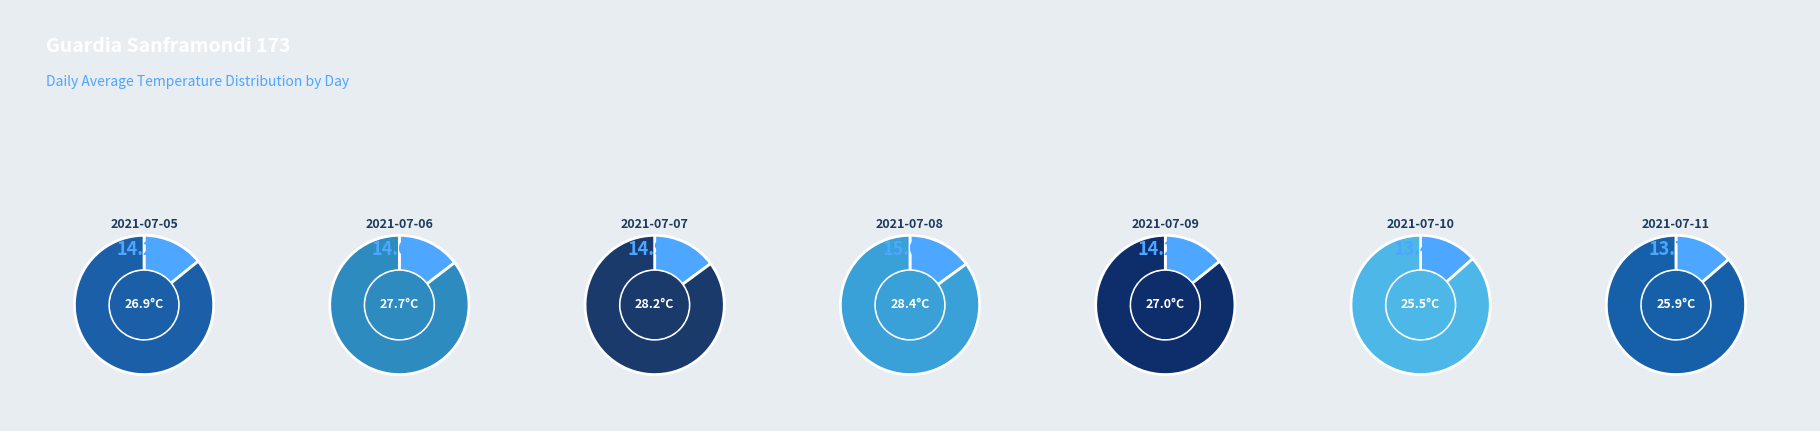

What is the ratio of the value at 2021-07-06 to the value at 2021-07-09?

1.0